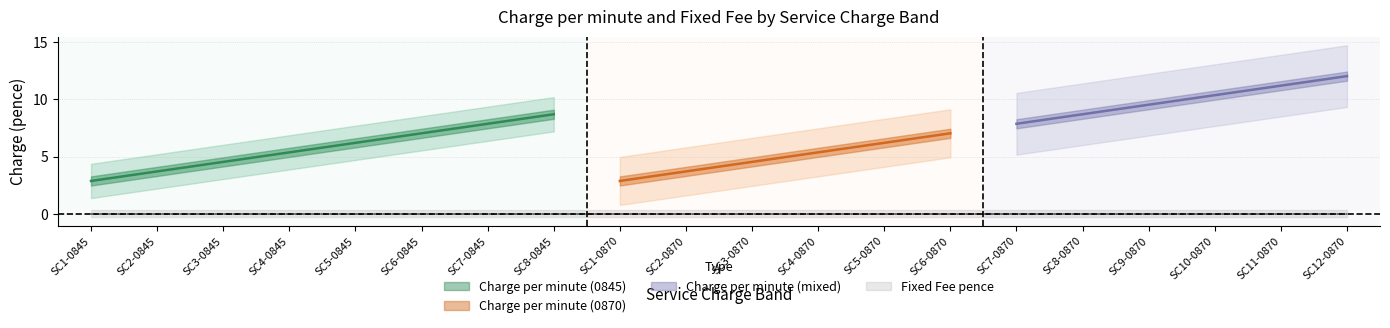

What position from the left is SC9-0870?

17